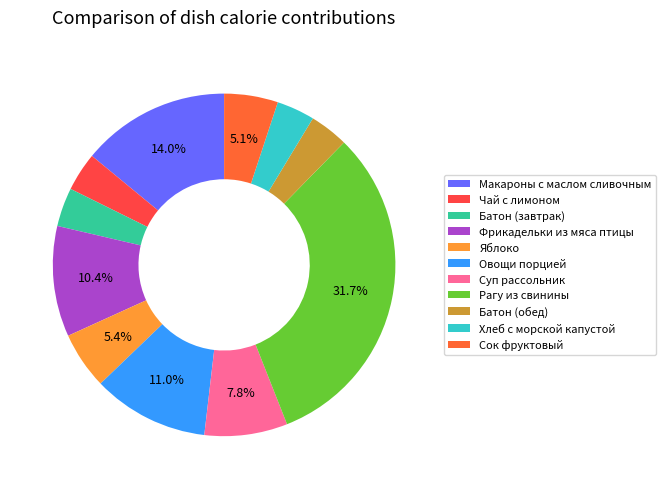

What percentage do Хлеб с морской капустой and Овощи порцией together represent?

14.6%